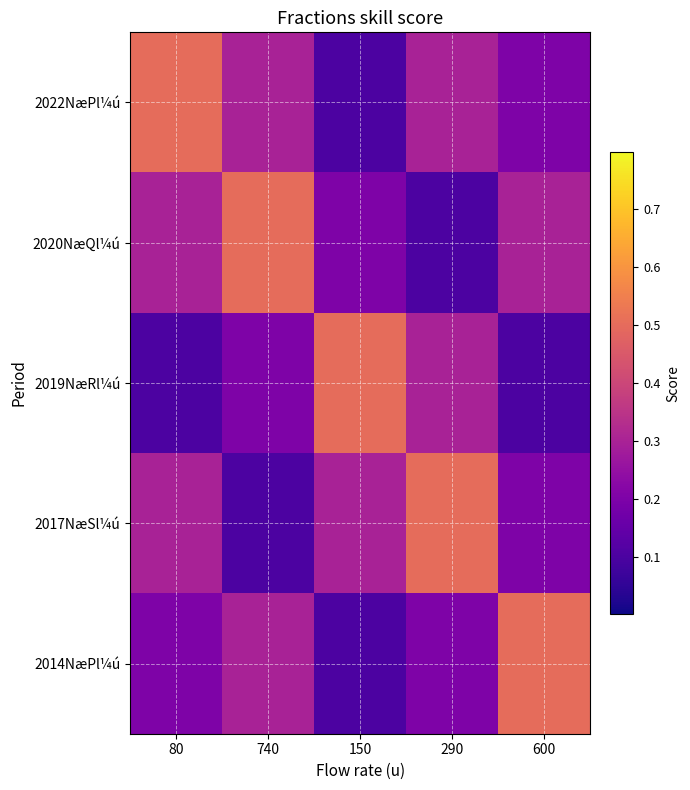

Reading left to right, extract all data points from this chart.

2022NæPl¼ú: 80=0.5	740=0.3	150=0.1	290=0.3	600=0.2
2020NæQl¼ú: 80=0.3	740=0.5	150=0.2	290=0.1	600=0.3
2019NæRl¼ú: 80=0.1	740=0.2	150=0.5	290=0.3	600=0.1
2017NæSl¼ú: 80=0.3	740=0.1	150=0.3	290=0.5	600=0.2
2014NæPl¼ú: 80=0.2	740=0.3	150=0.1	290=0.2	600=0.5